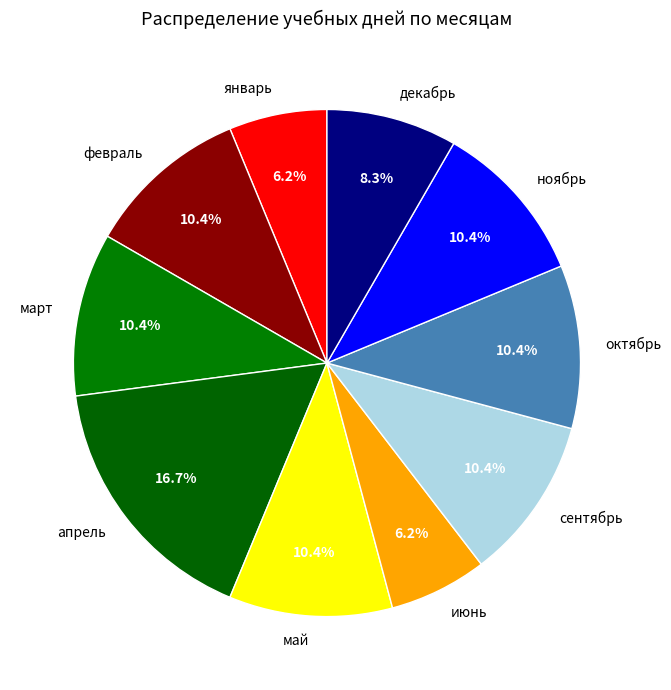

How many segments does this pie chart have?

10